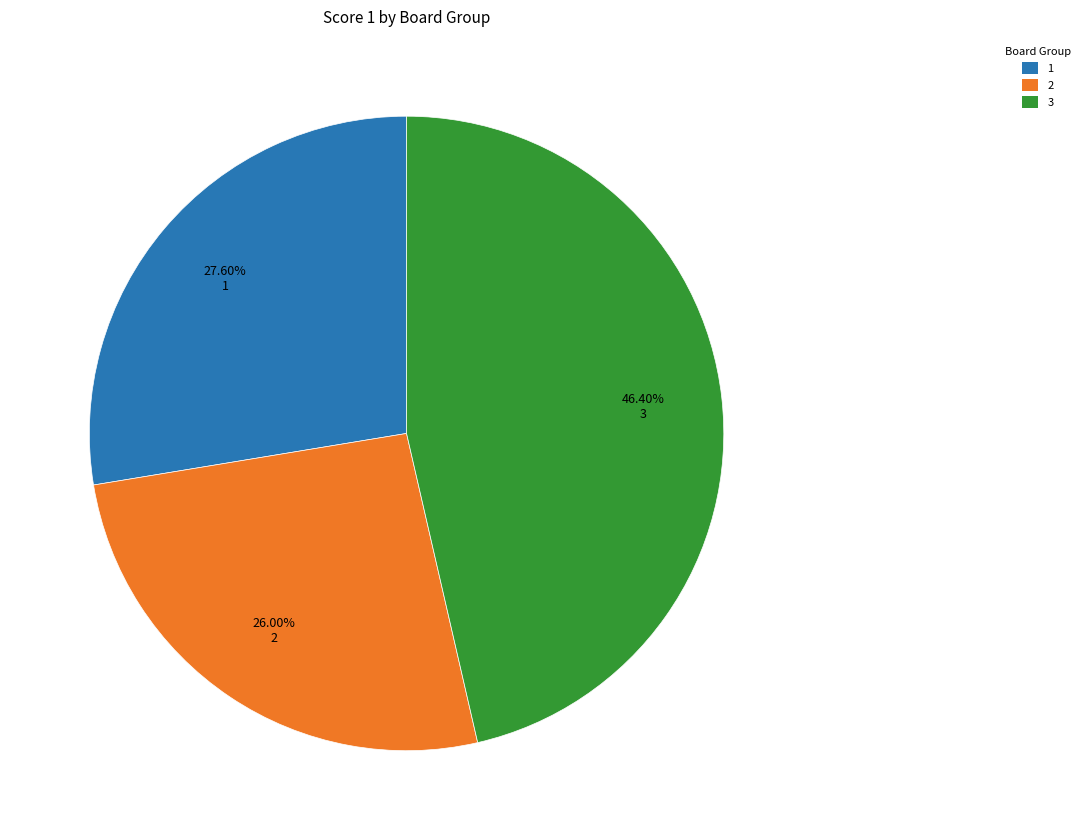

Does any single category account for the majority?

No